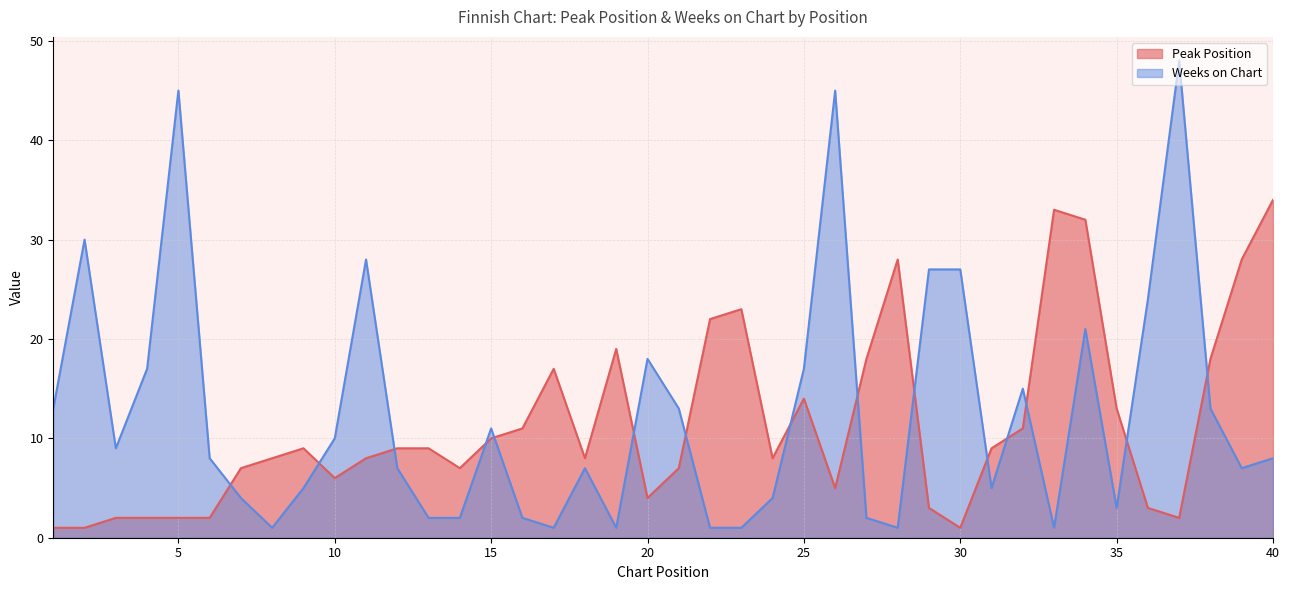

What is the maximum value shown in the chart?

48